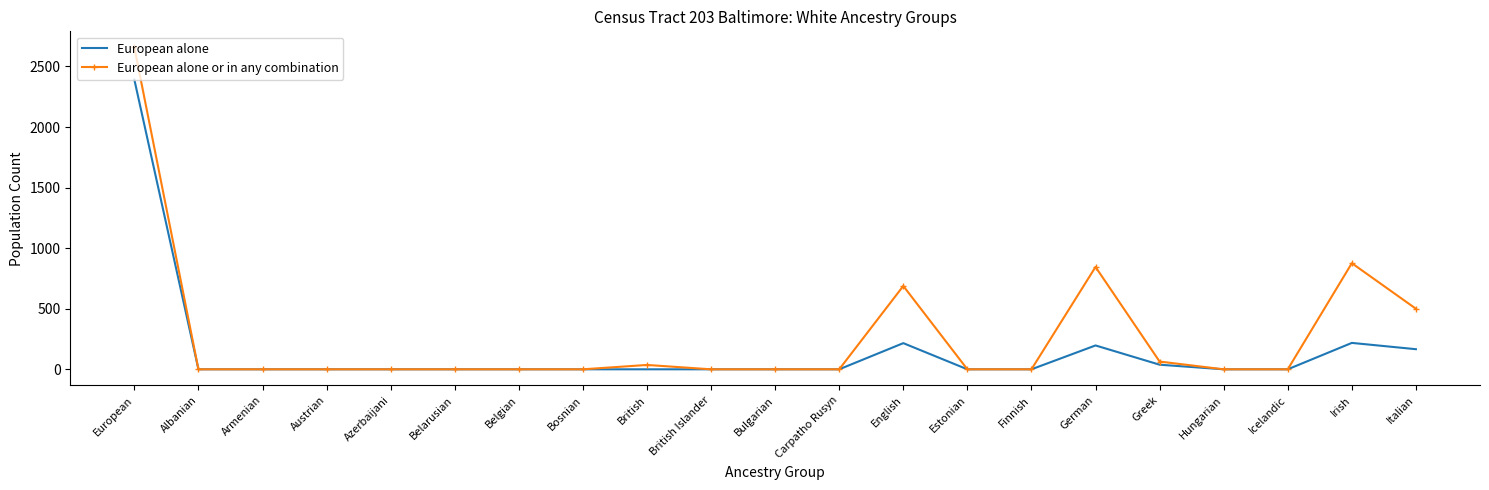

At which category is the sum across all series the highest?

European